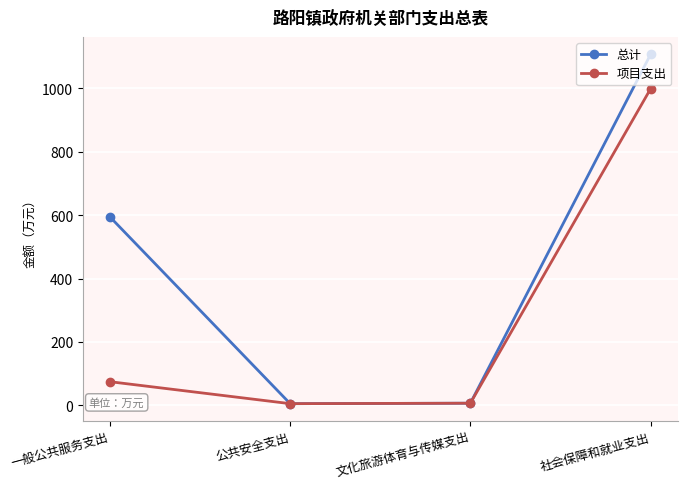

What is the difference between the 总计 values at 社会保障和就业支出 and 一般公共服务支出?

512.9